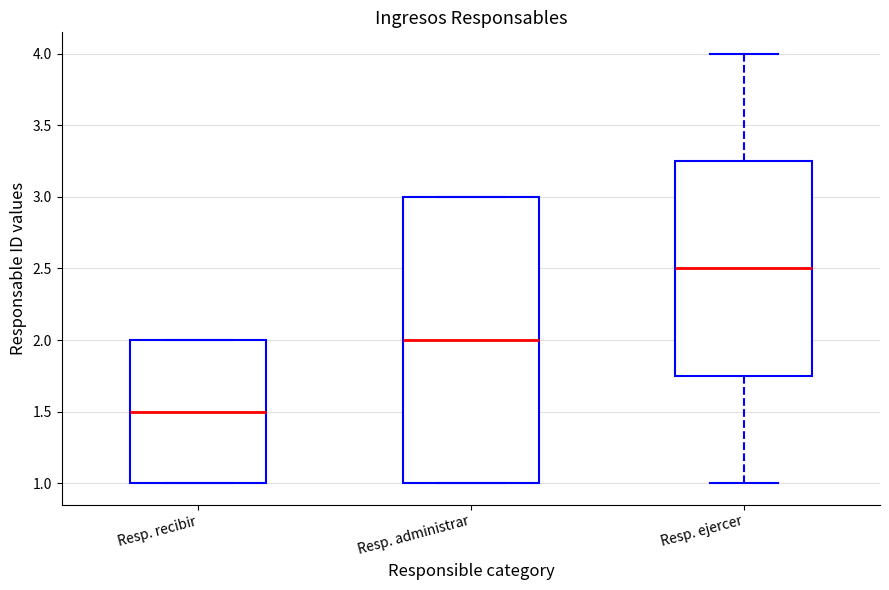

Which box is the tallest, from its lower edge to its upper edge?

Resp. administrar